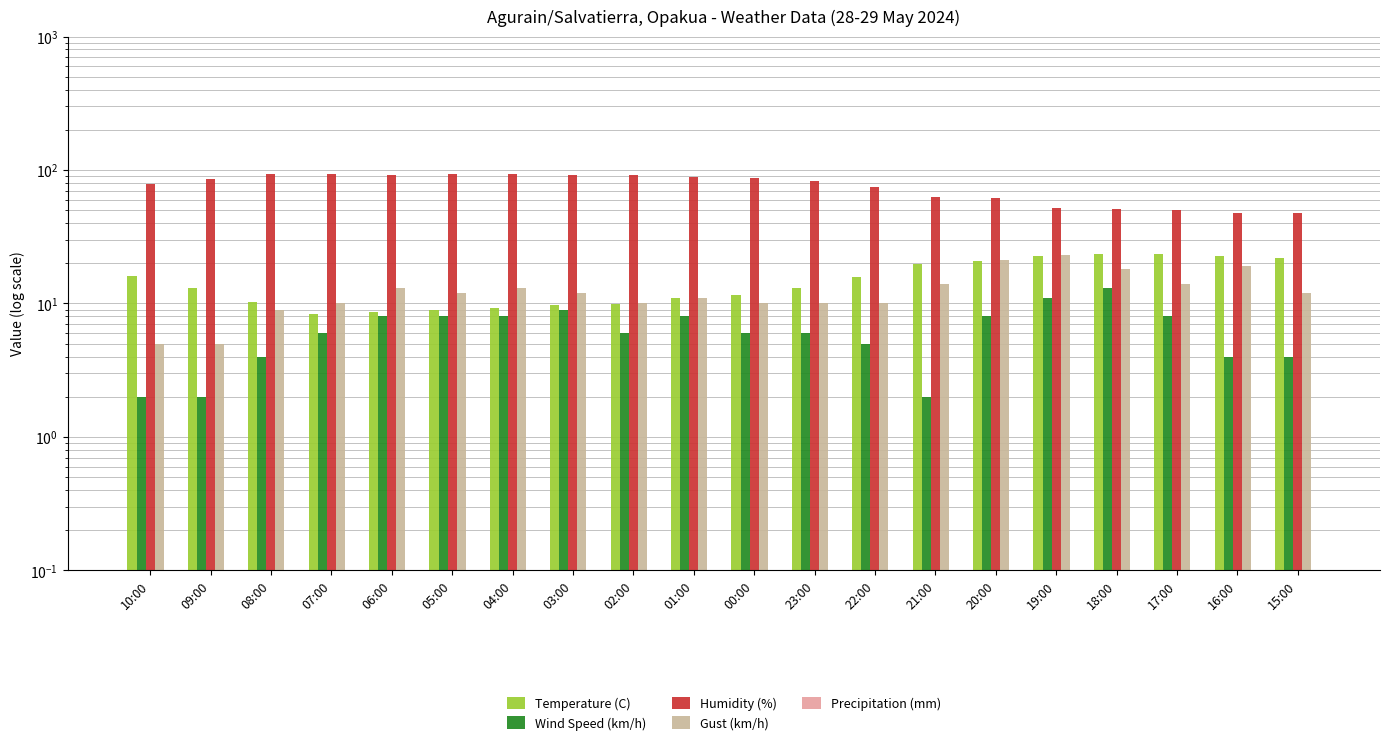

How many values in the Gust (km/h) series are below 12?

9